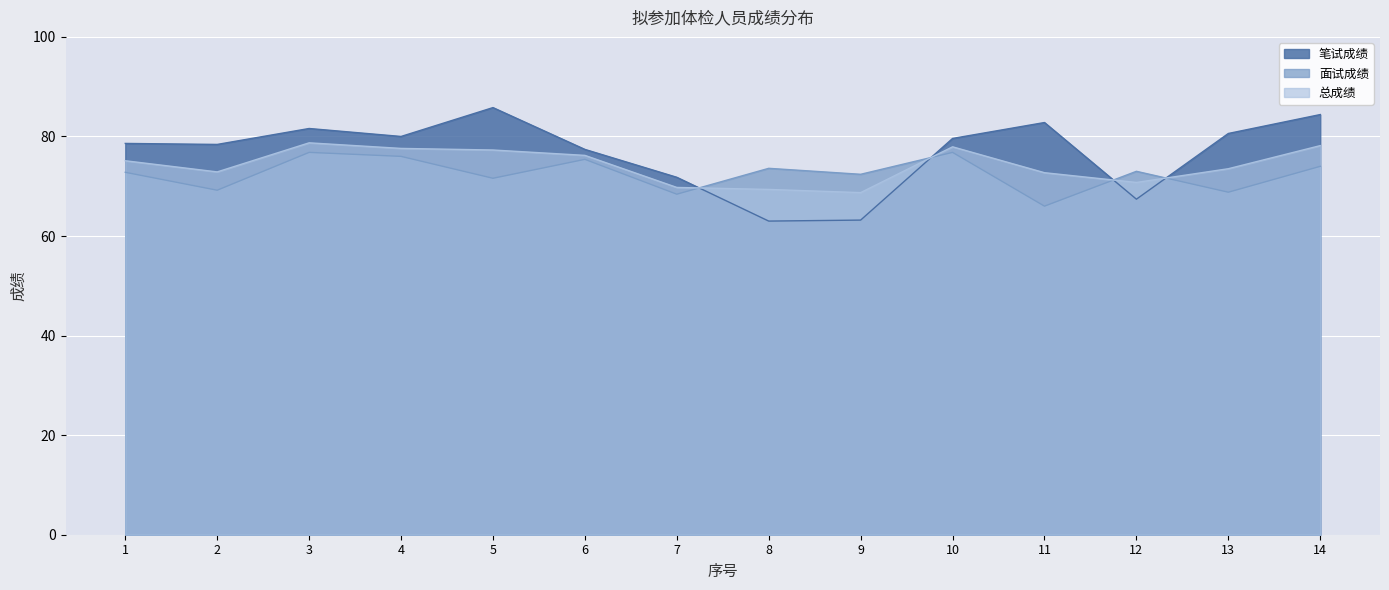

True or false: 笔试成绩 and 面试成绩 intersect in this chart.

True